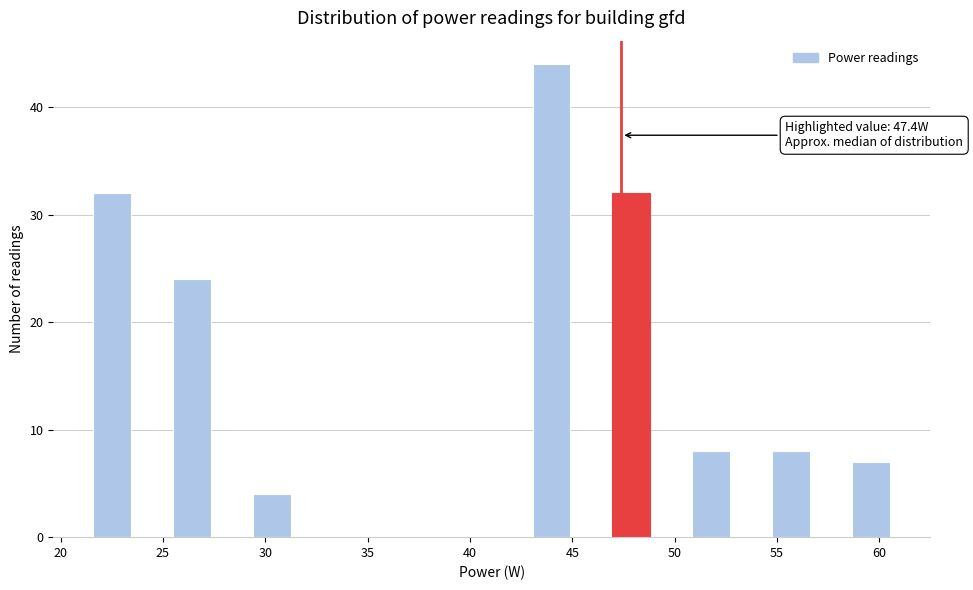

Around what value on the x-axis is the tallest bar? Give the approximate position of its centre, as read against the axis.

44.0